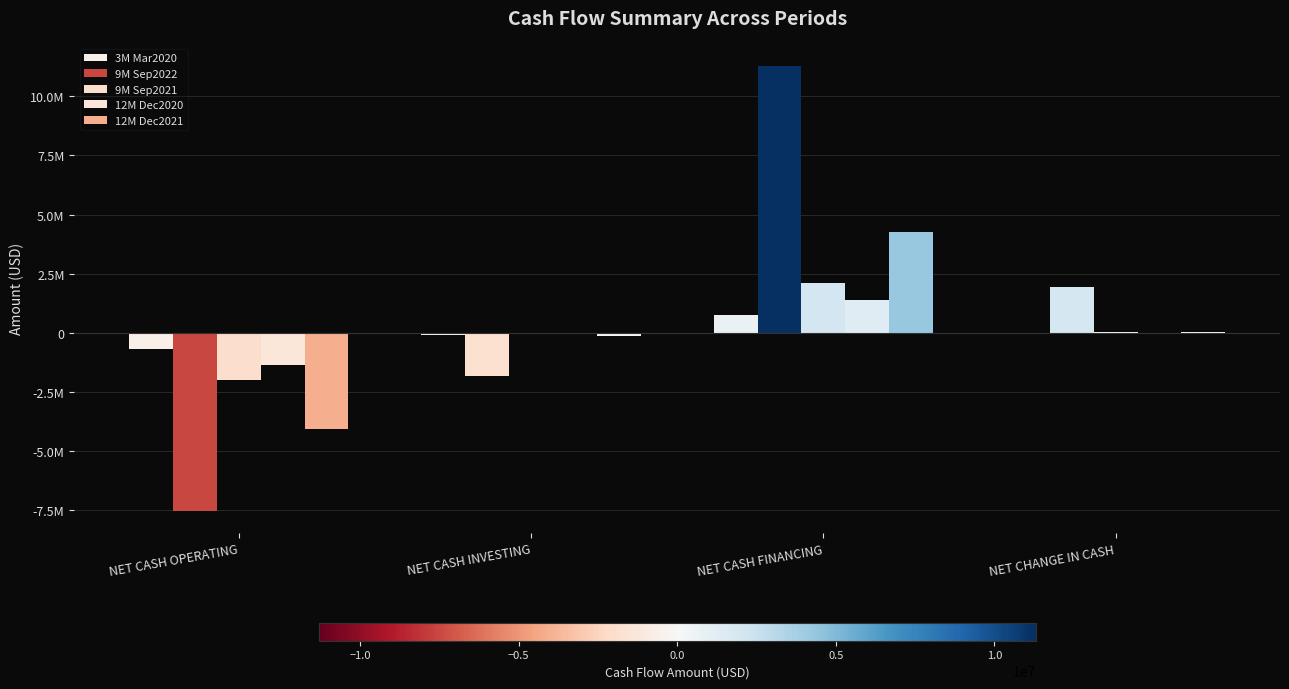

True or false: 9M Sep2022 has a value of 1944000 at NET CHANGE IN CASH.

True